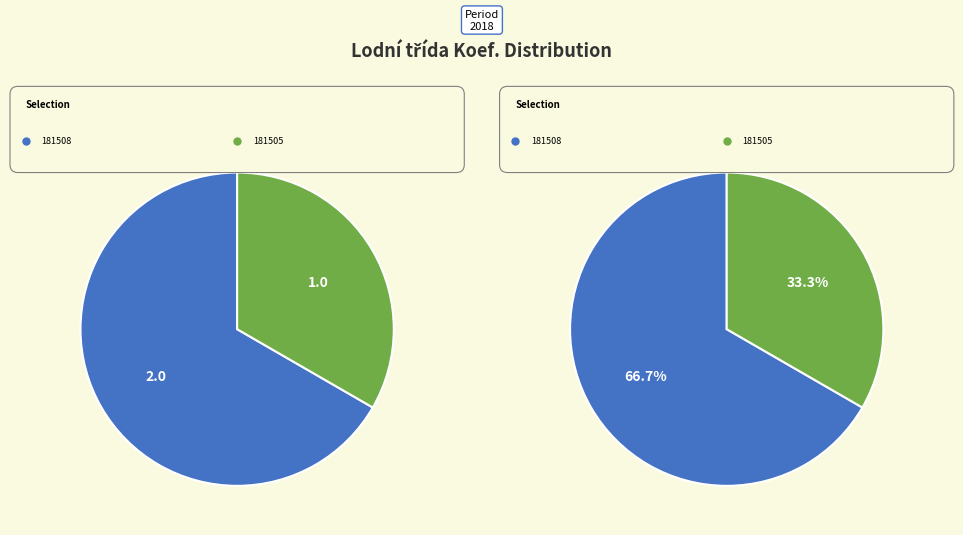

What is the largest slice in the pie chart?

181508